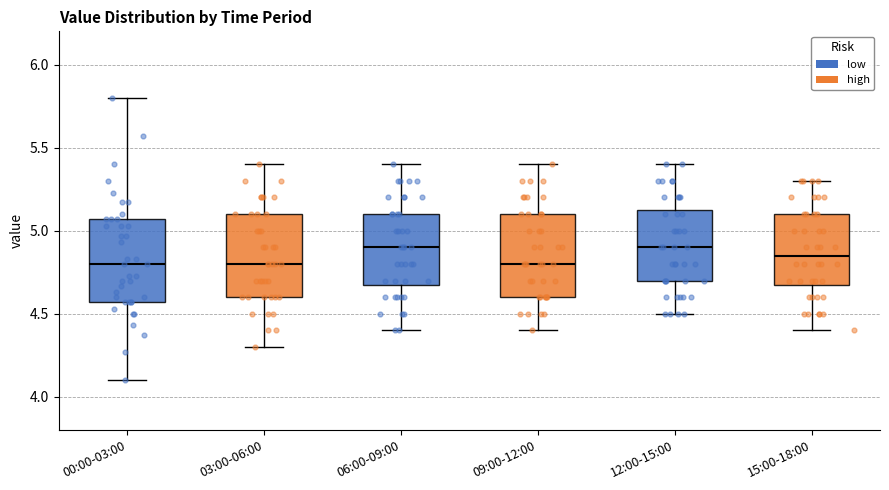

Where is the lower edge of the box for 09:00-12:00 on the y-axis? The values are not printed on the chart, so give them approximately, as read against the axis.

4.60